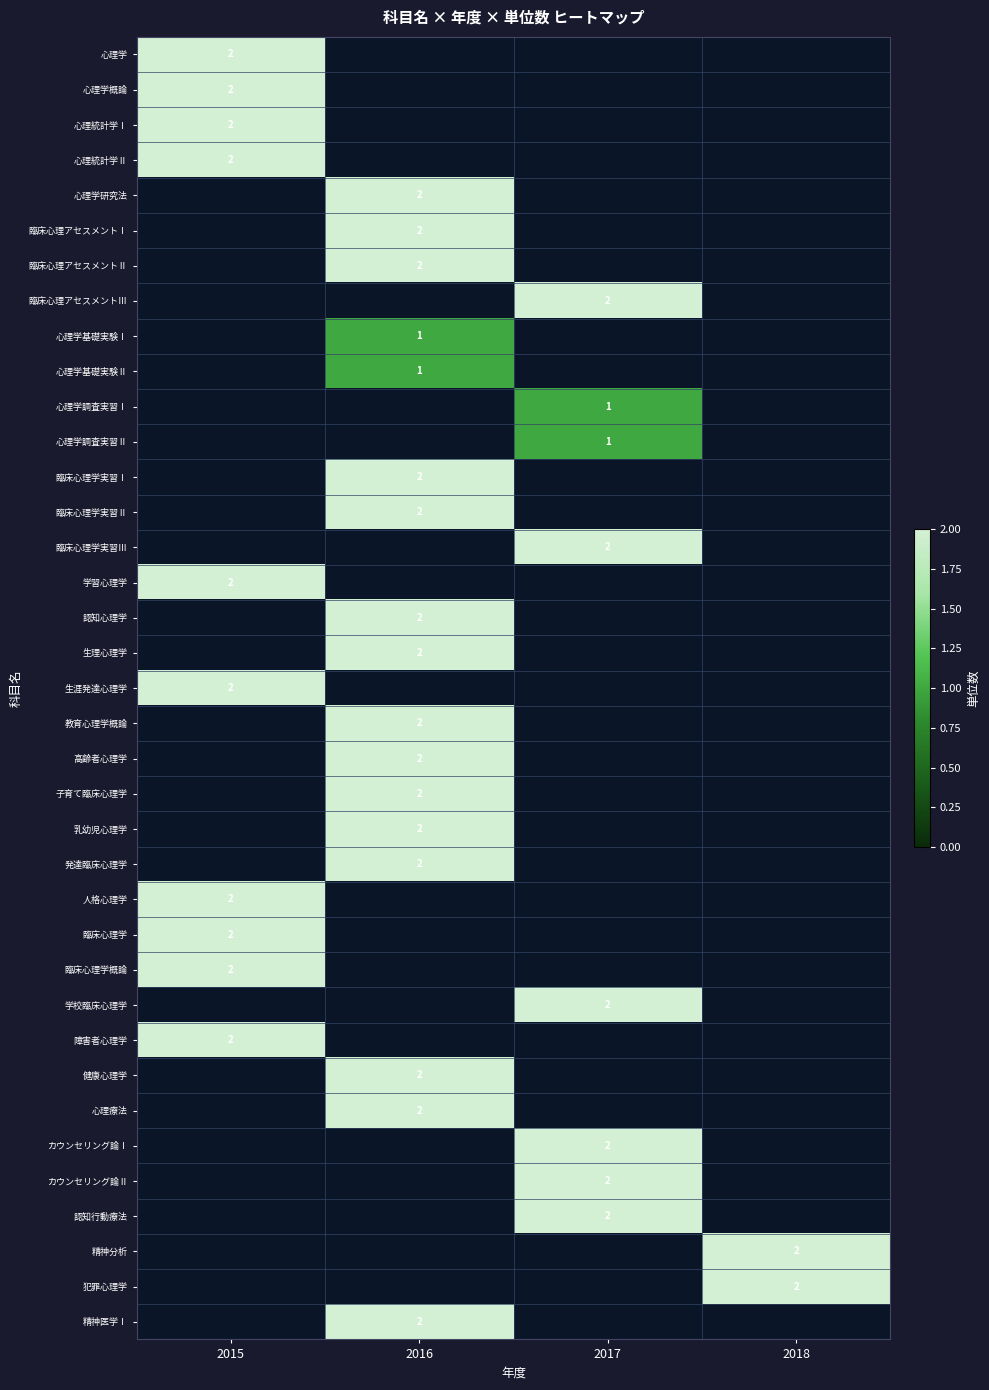

Count the number of categories in the chart.

4